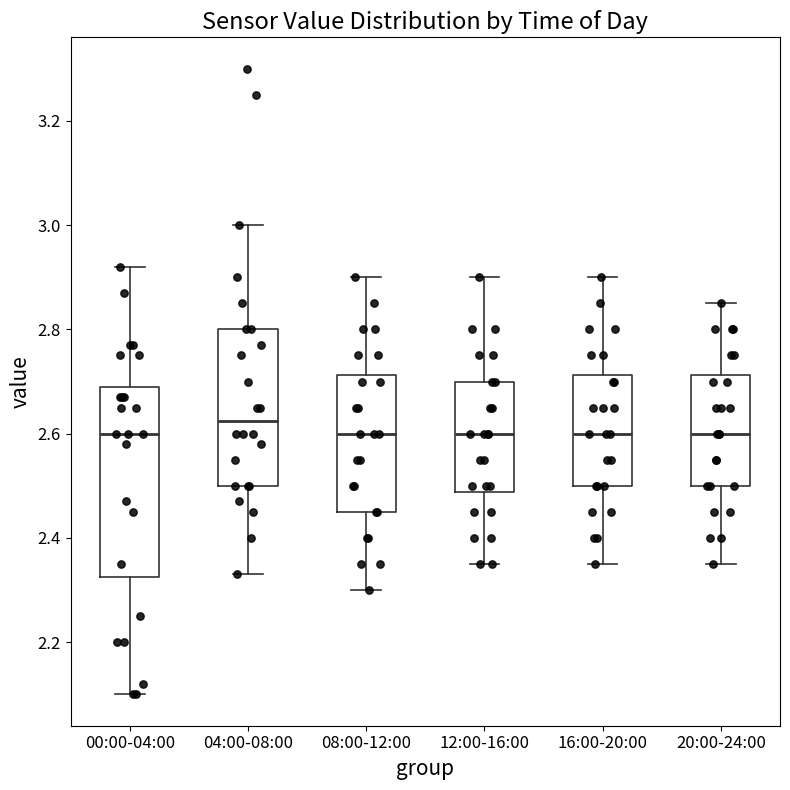

Reading left to right, read every box against the y-axis: the position of its median line, the range the box covers, and the ends of its whiskers. The values are not printed on the chart, so give them approximately, as read against the axis.

00:00-04:00: median 2.60, box 2.32 to 2.70, whiskers 2.10 to 2.92
04:00-08:00: median 2.62, box 2.50 to 2.80, whiskers 2.34 to 3.00
08:00-12:00: median 2.60, box 2.46 to 2.72, whiskers 2.30 to 2.90
12:00-16:00: median 2.60, box 2.48 to 2.70, whiskers 2.36 to 2.90
16:00-20:00: median 2.60, box 2.50 to 2.72, whiskers 2.36 to 2.90
20:00-24:00: median 2.60, box 2.50 to 2.72, whiskers 2.36 to 2.86